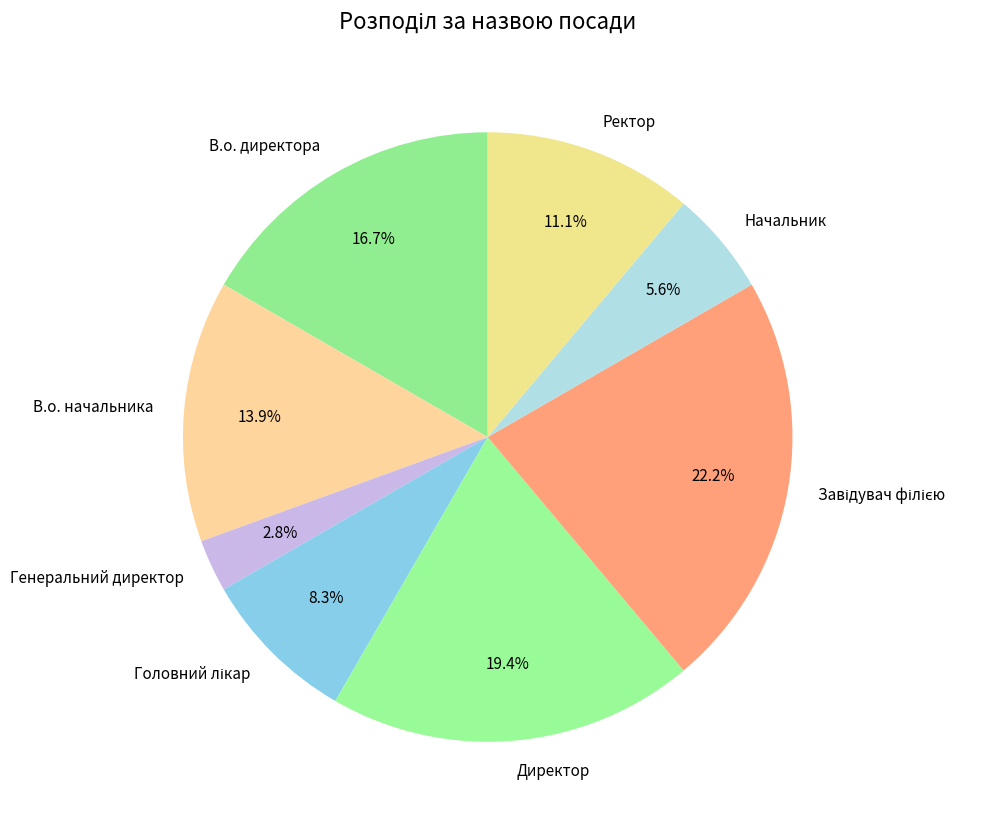

What percentage do Начальник and Директор together represent?

25.0%